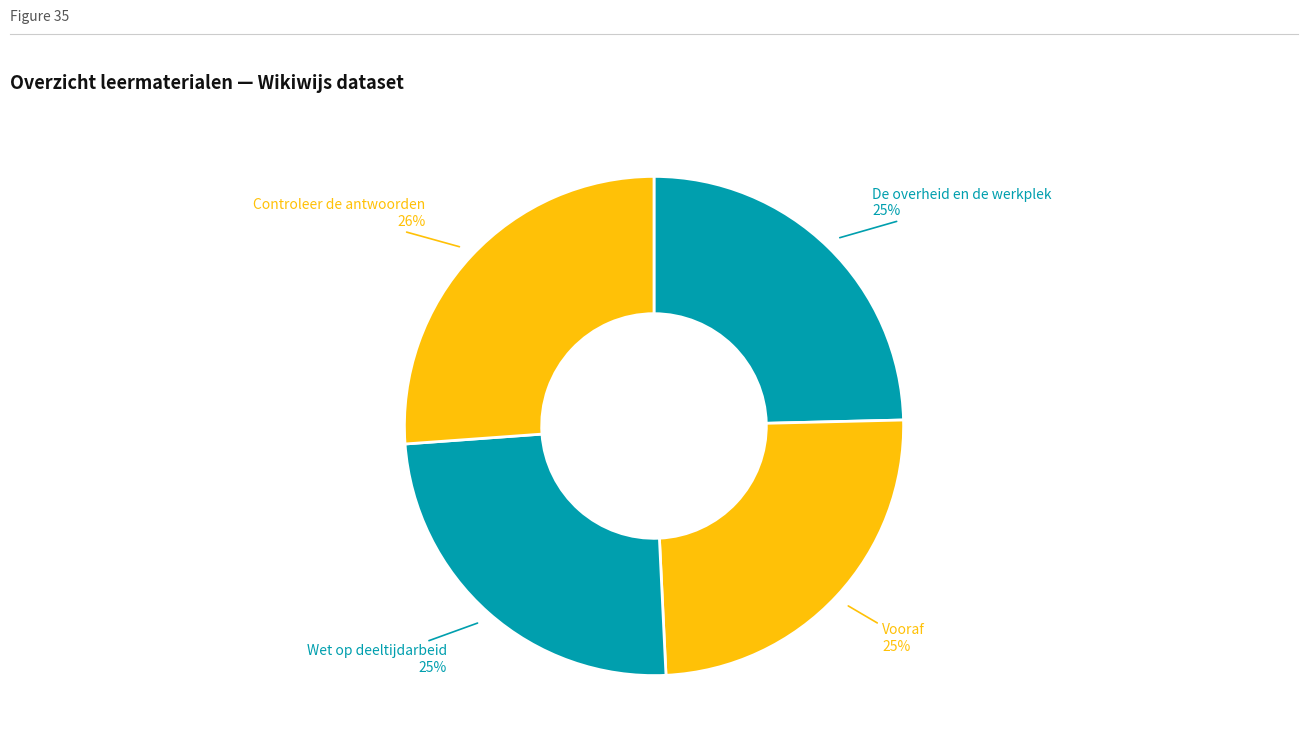

What is the ratio of the value at Wet op deeltijdarbeid to the value at Vooraf?

1.0